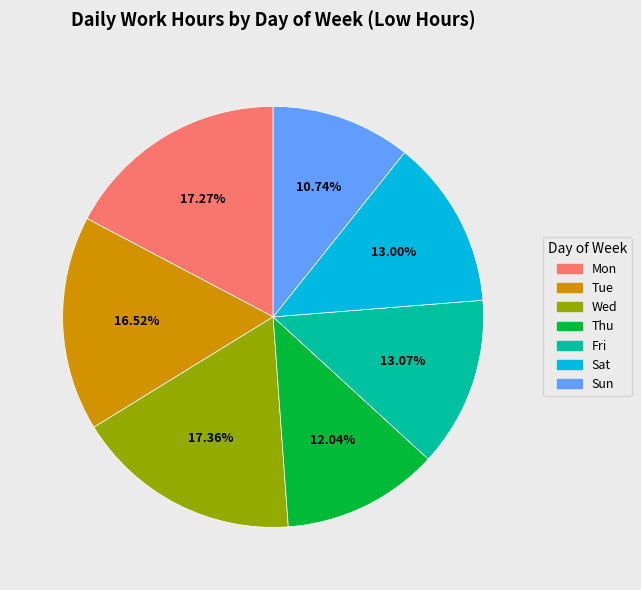

Is there a majority slice in this chart?

No